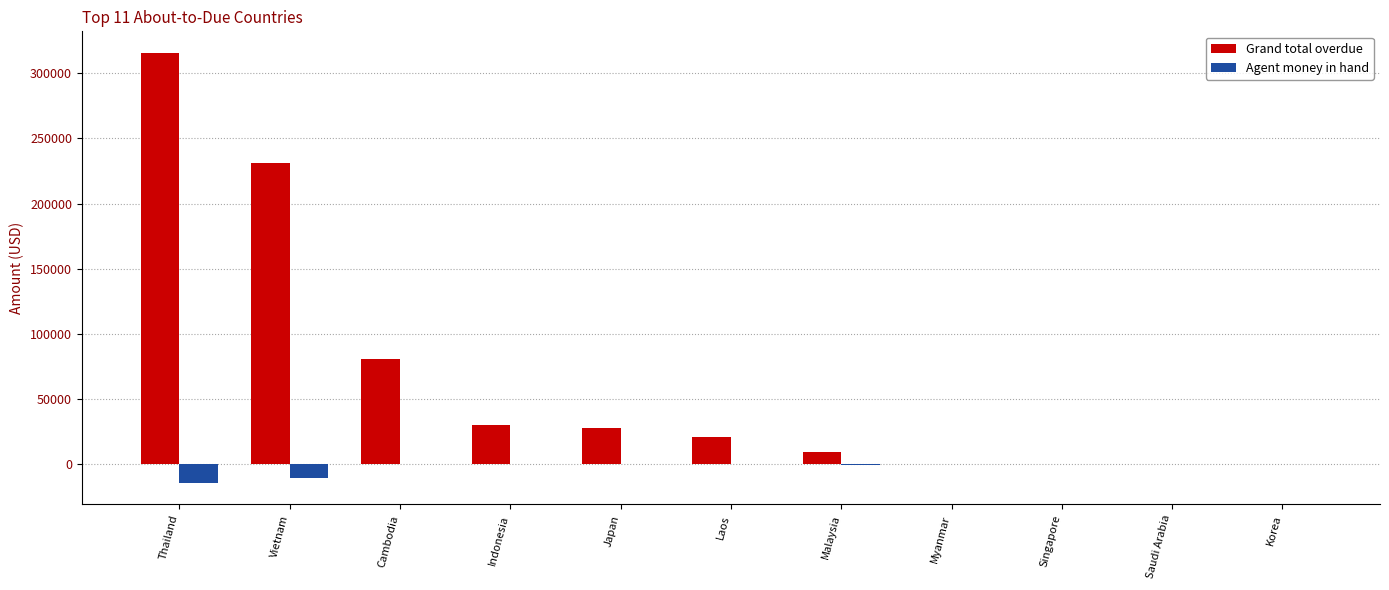

Where is Agent money in hand nearest to the value -7158?

Vietnam